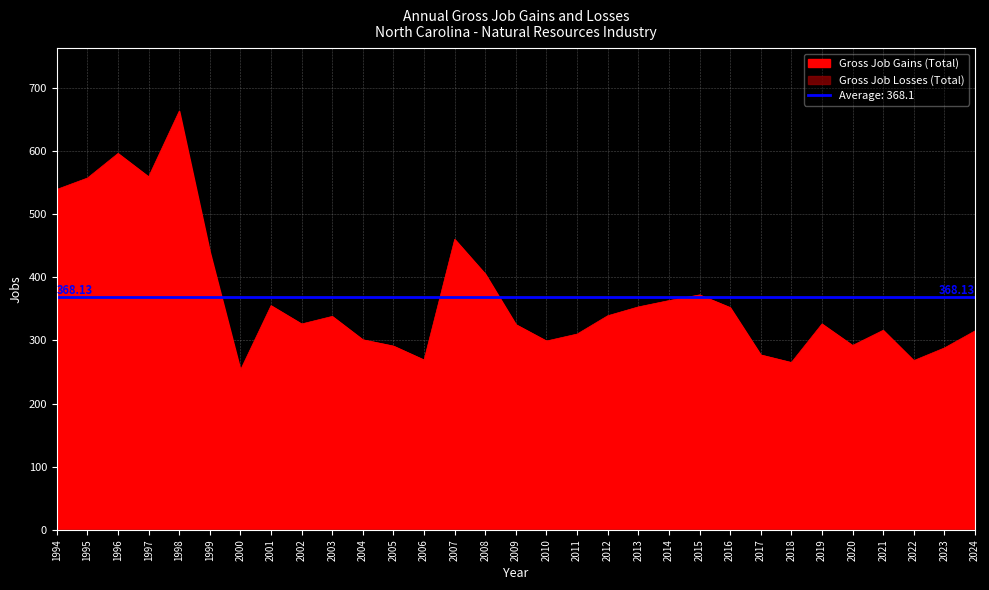

Where does the data first go above 326?

1994